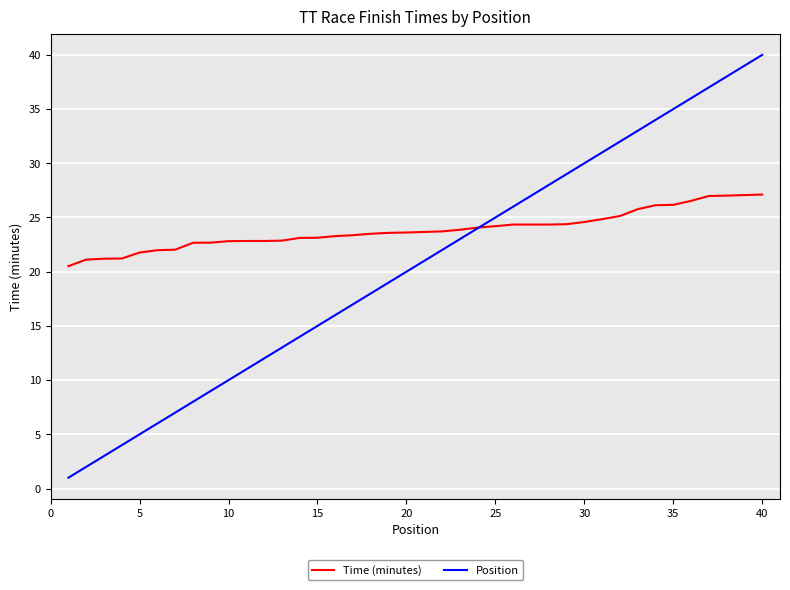

List the series in order of their peak value, highest first.

Position, Time (minutes)